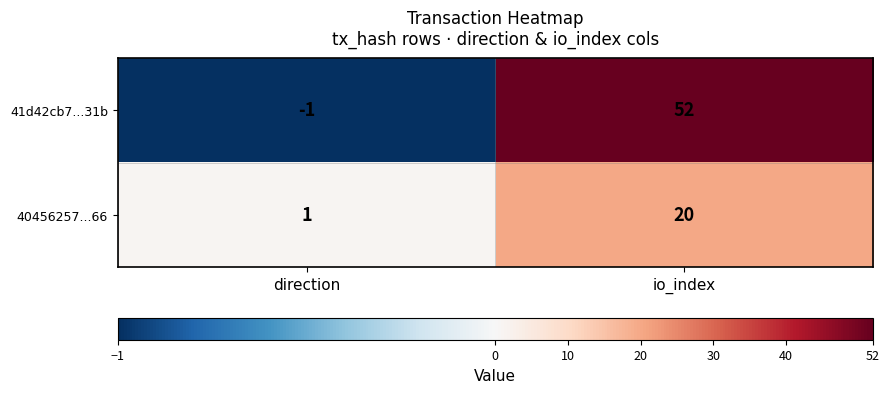

At how many categories does at least one series exceed 13?

1